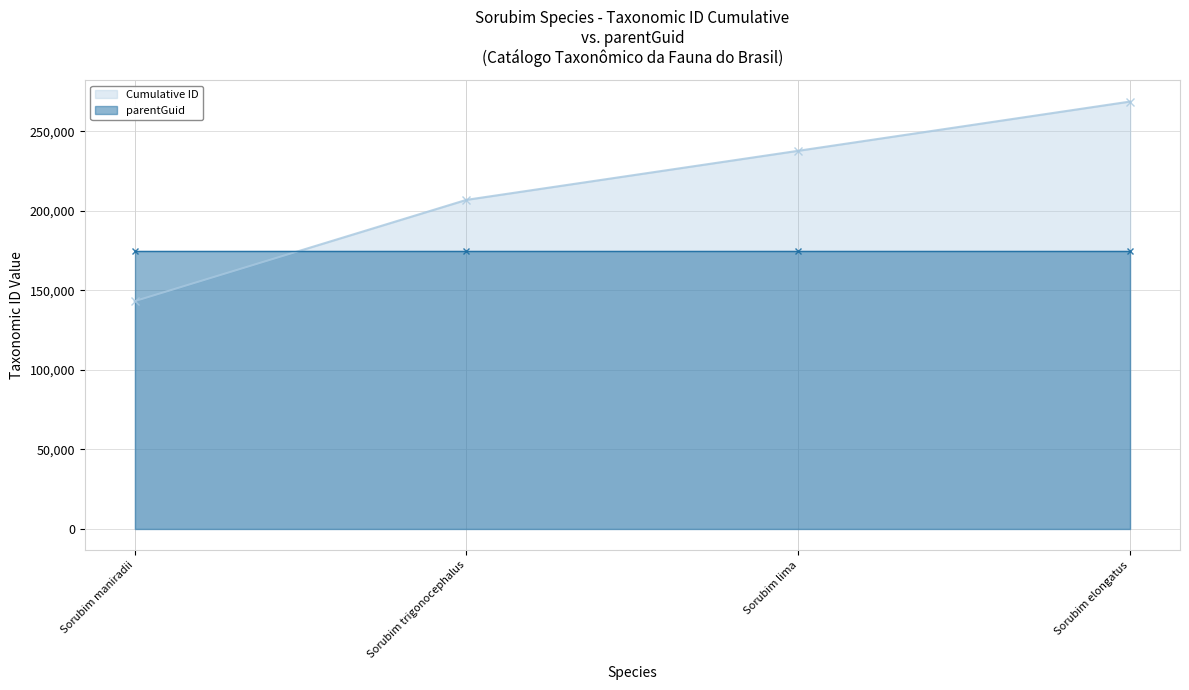

What is the value of the 3rd point from the left?

237720